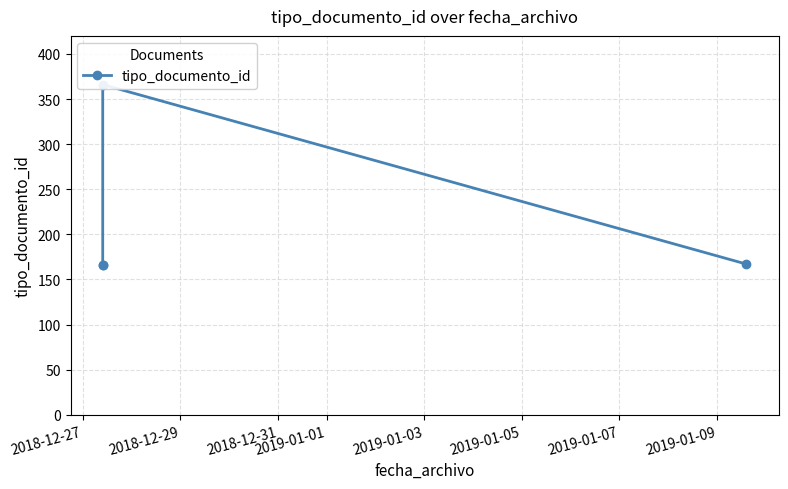

True or false: the data shows 116 at 2018-12-27.

False